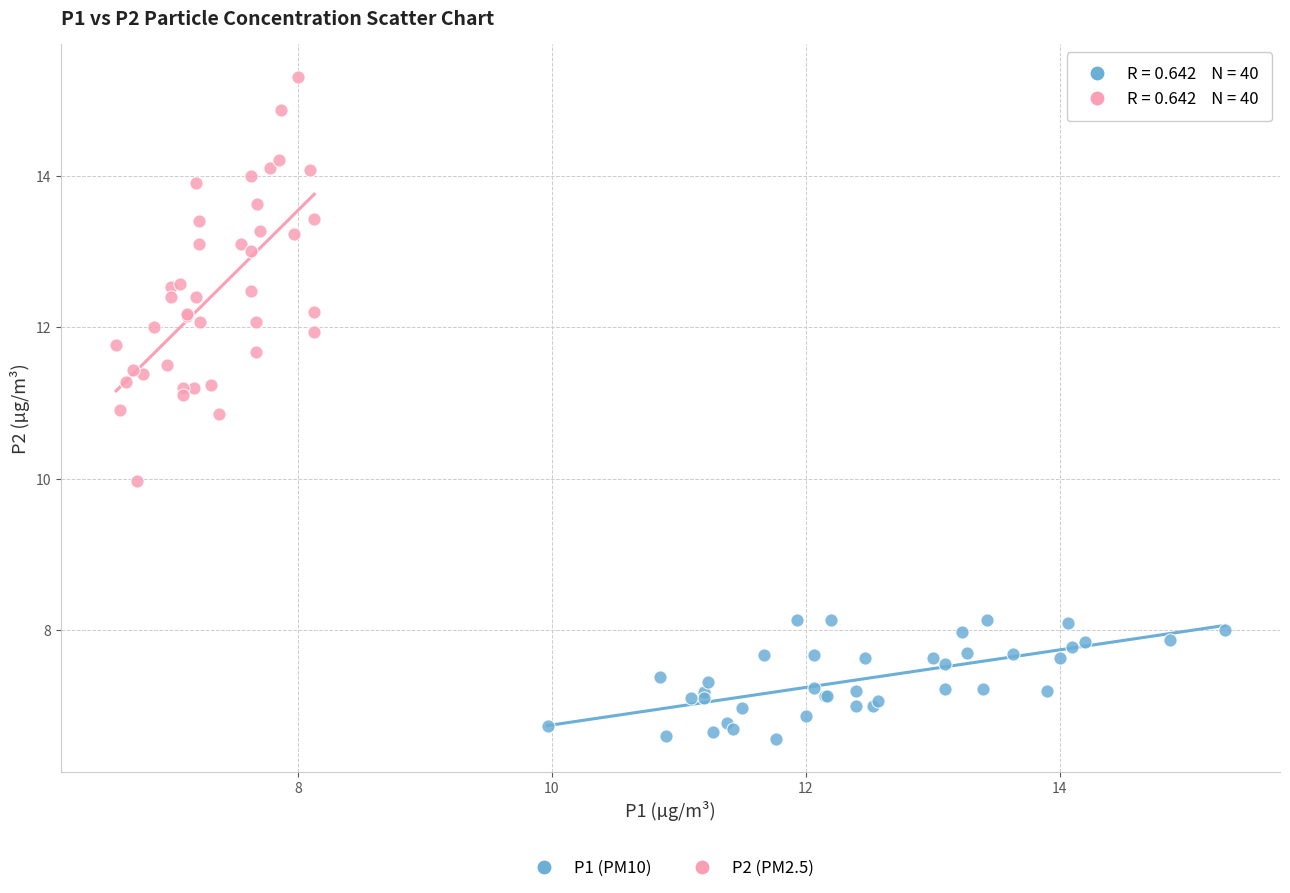

Which series has the widest spread of Y values?

P2 (PM2.5)